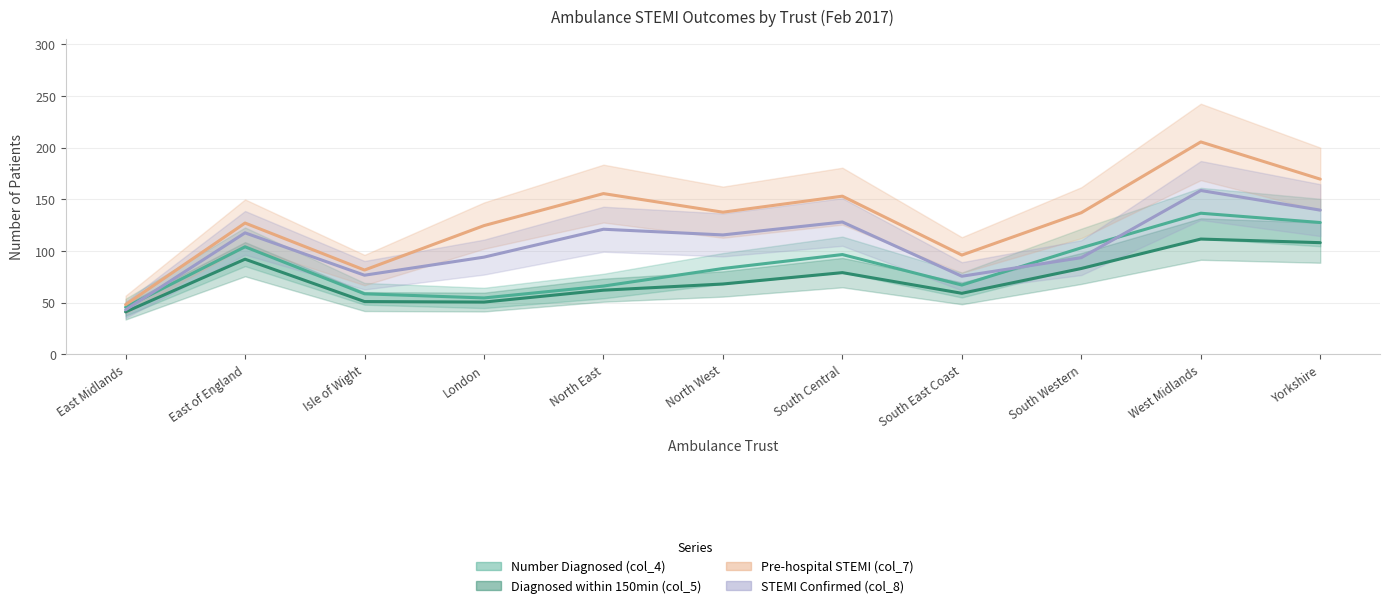

Which category has the highest value across all series?

West Midlands